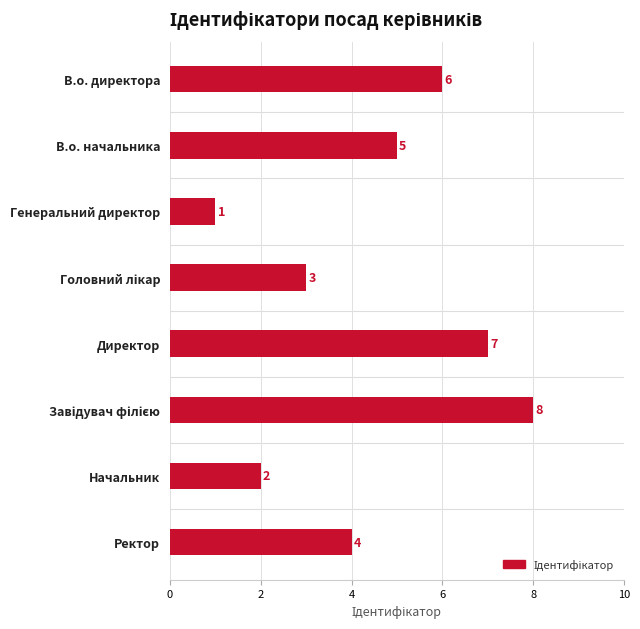

The value at Начальник is 2. True or false?

True